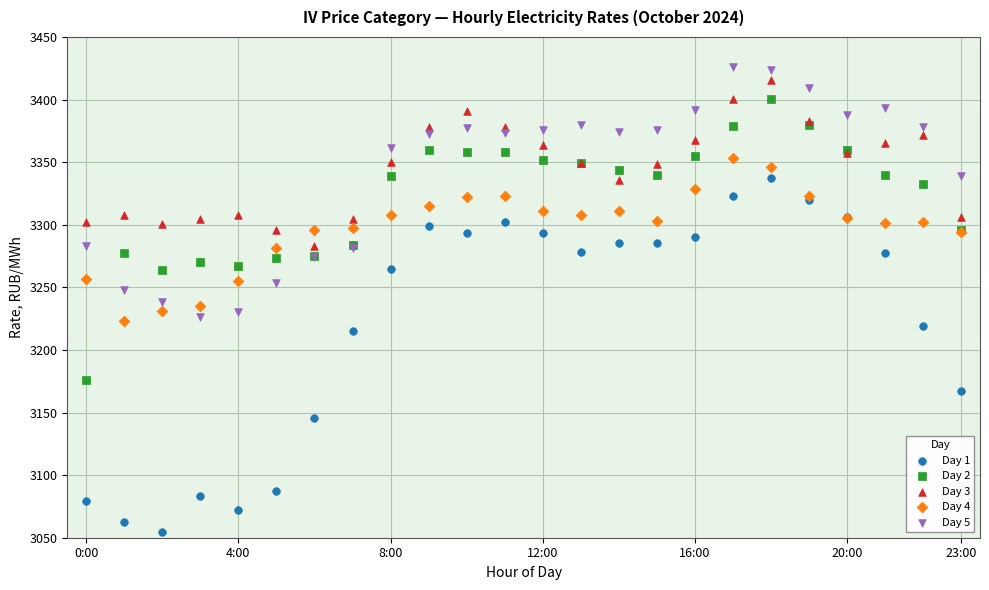

Which series contains the highest Y value?

Day 5